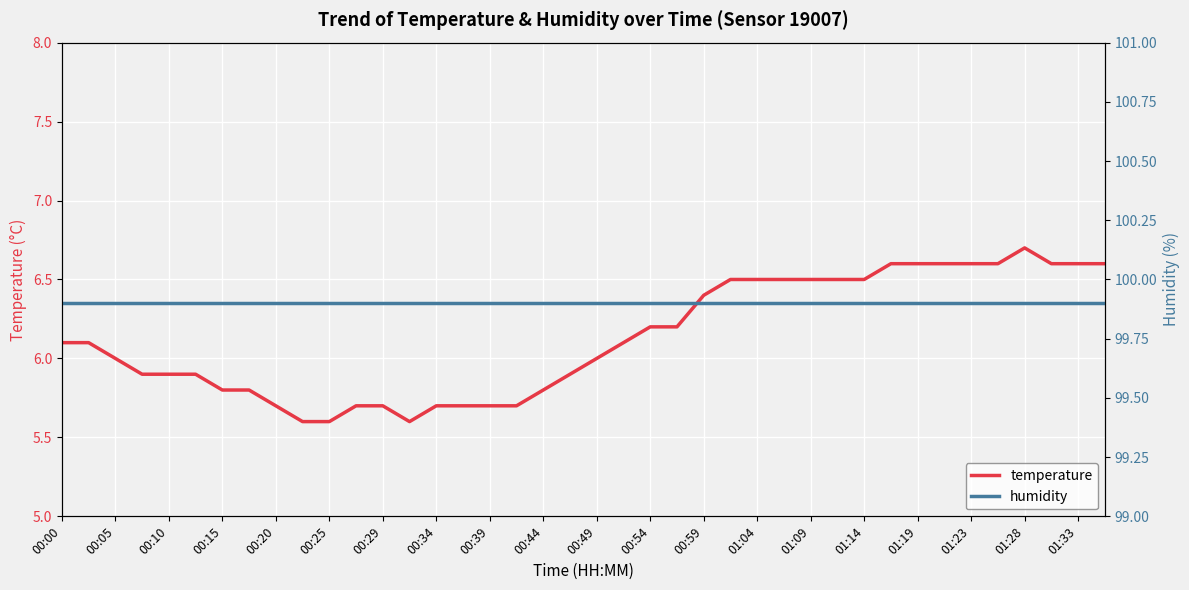

What is the lowest value of the temperature series?

5.6